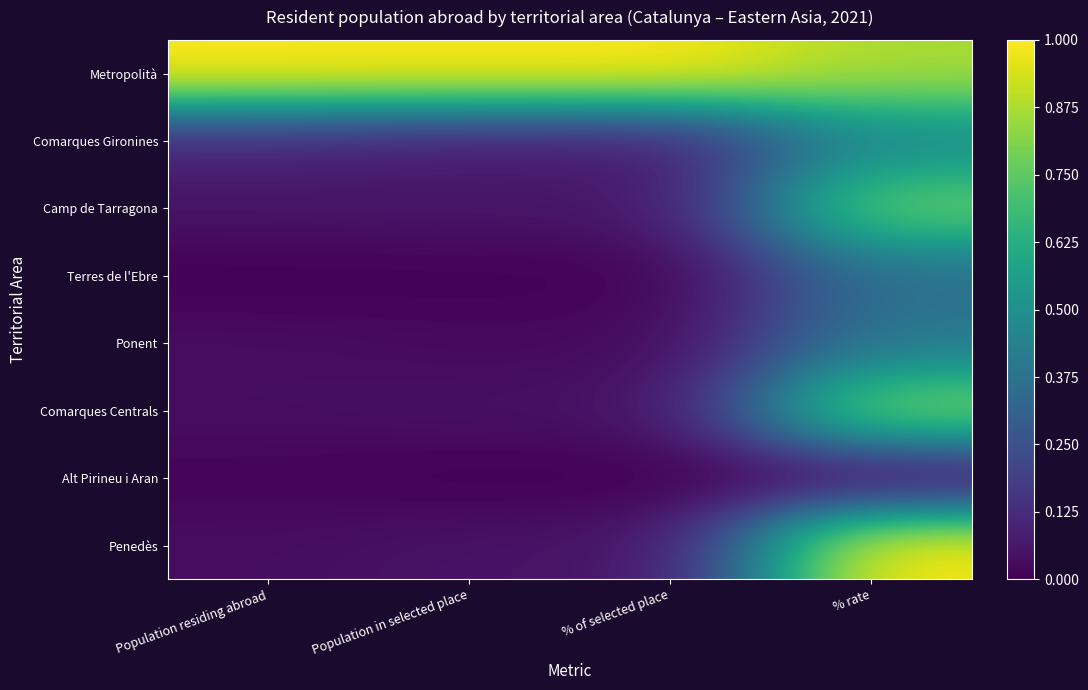

Rank the series at % of selected place from lowest to highest value.

Alt Pirineu i Aran, Terres de l'Ebre, Ponent, Comarques Centrals, Penedès, Camp de Tarragona, Comarques Gironines, Metropolità